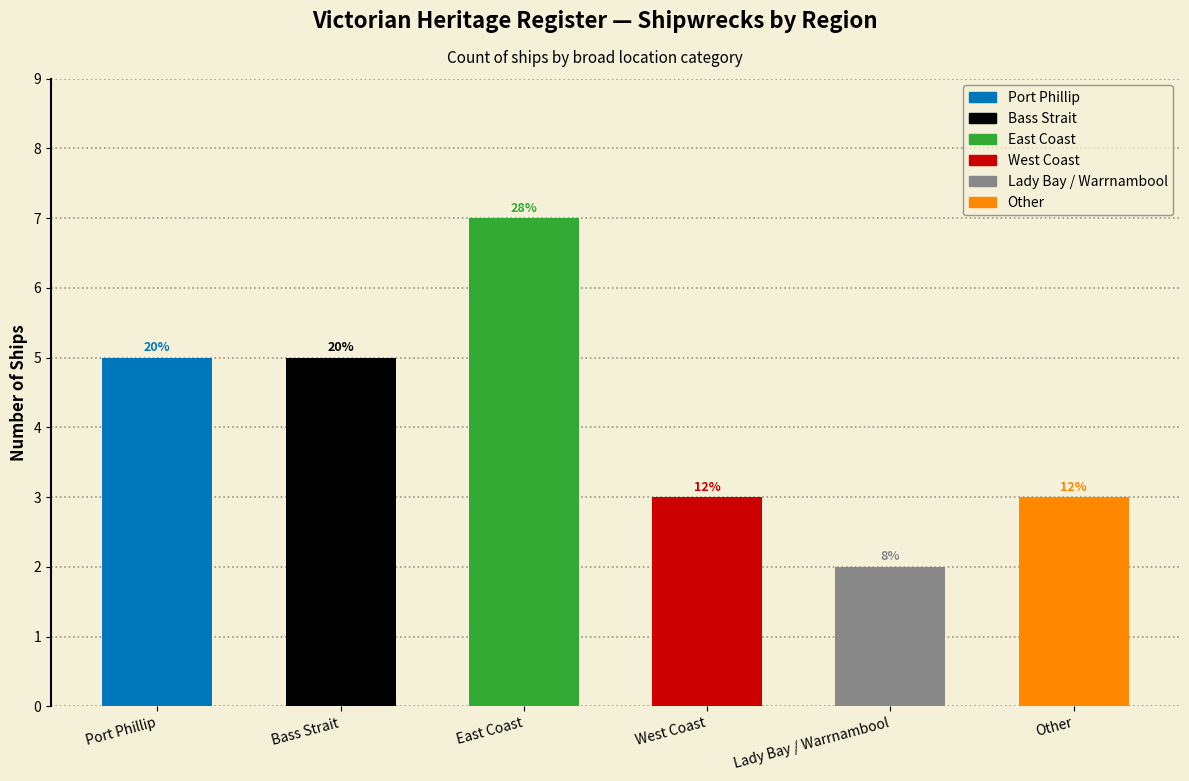

Are the bars horizontal?

No